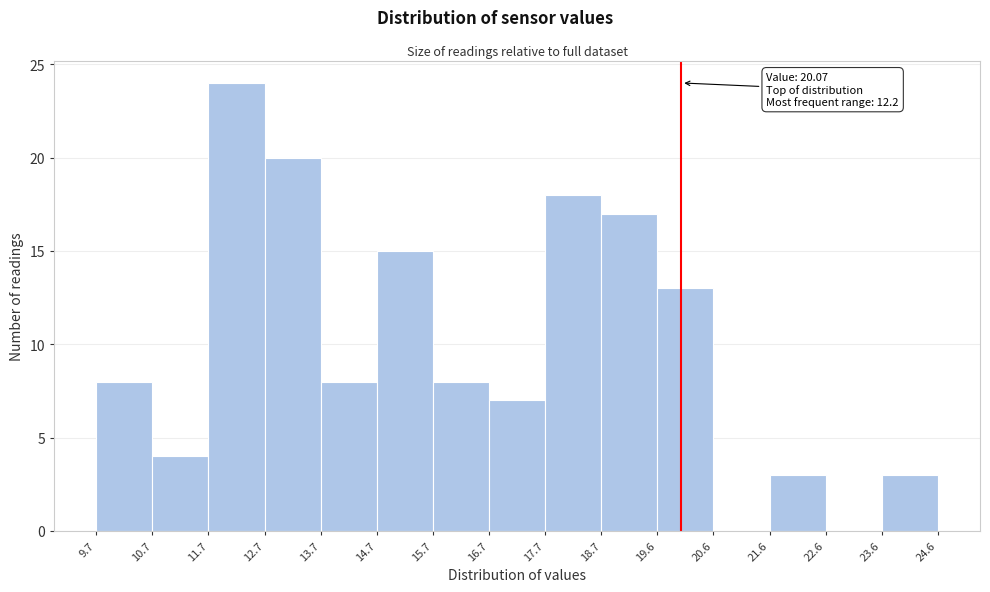

Over which range of the x-axis is the bar tallest?

11.7 to 12.7